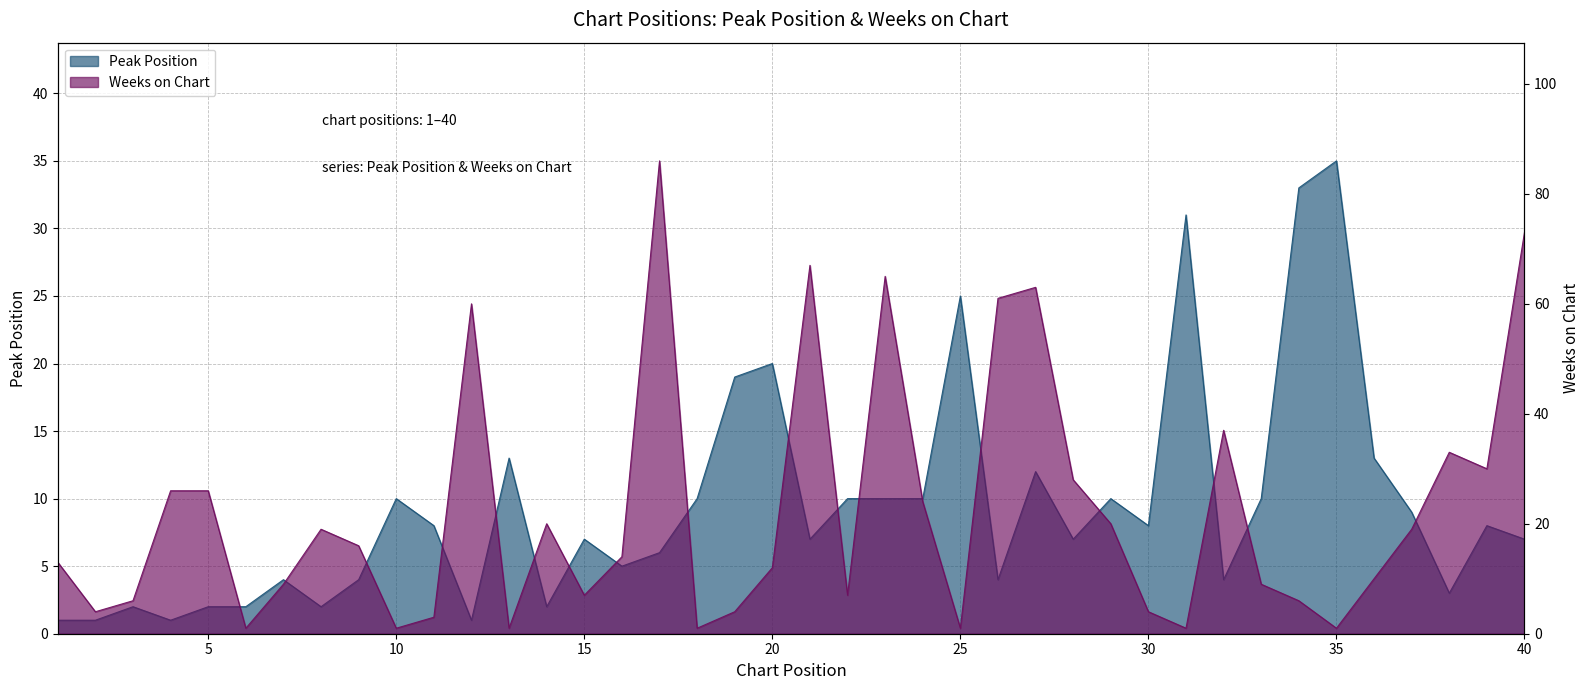

Reading right to left, list all the values displayed in this chart.

Peak Position: 40=7	39=8	38=3	37=9	36=13	35=35	34=33	33=10	32=4	31=31	30=8	29=10	28=7	27=12	26=4	25=25	24=10	23=10	22=10	21=7	20=20	19=19	18=10	17=6	16=5	15=7	14=2	13=13	12=1	11=8	10=10	9=4	8=2	7=4	6=2	5=2	4=1	3=2	2=1	1=1
Weeks on Chart: 40=73	39=30	38=33	37=19	36=10	35=1	34=6	33=9	32=37	31=1	30=4	29=20	28=28	27=63	26=61	25=1	24=24	23=65	22=7	21=67	20=12	19=4	18=1	17=86	16=14	15=7	14=20	13=1	12=60	11=3	10=1	9=16	8=19	7=9	6=1	5=26	4=26	3=6	2=4	1=13